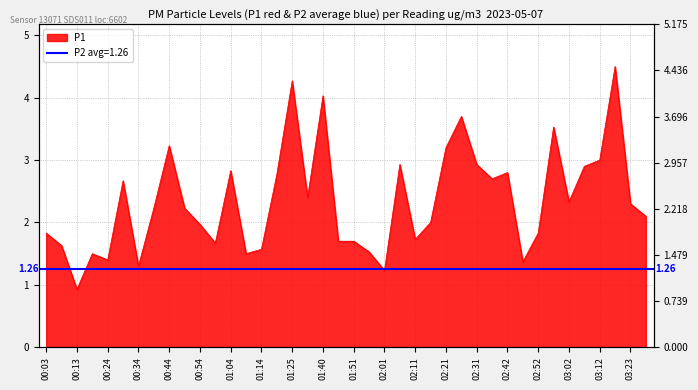

The chart shows a value of 2.4 at 01:35. True or false?

True